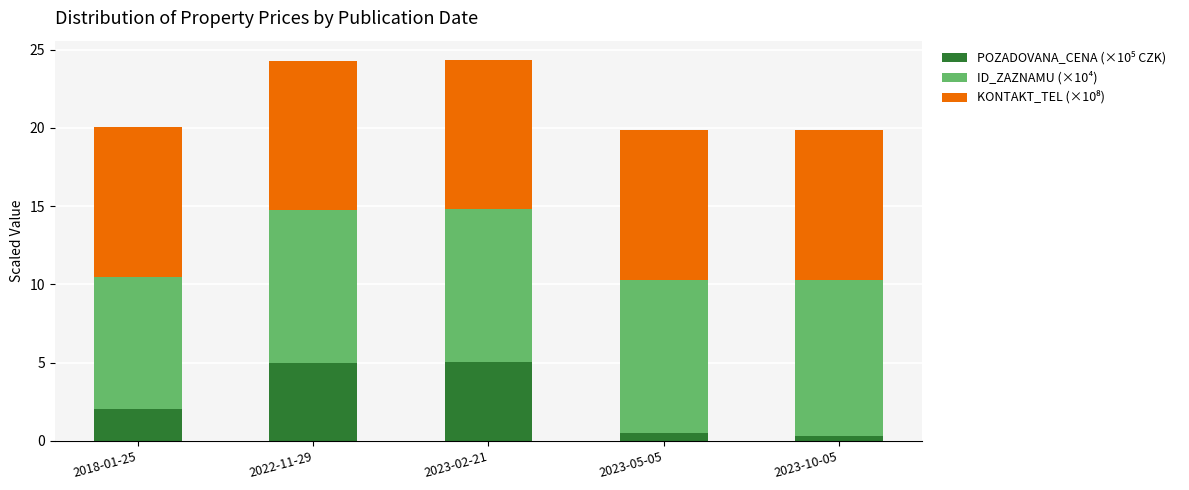

What is the total value across all series at 2018-01-25?

20.0